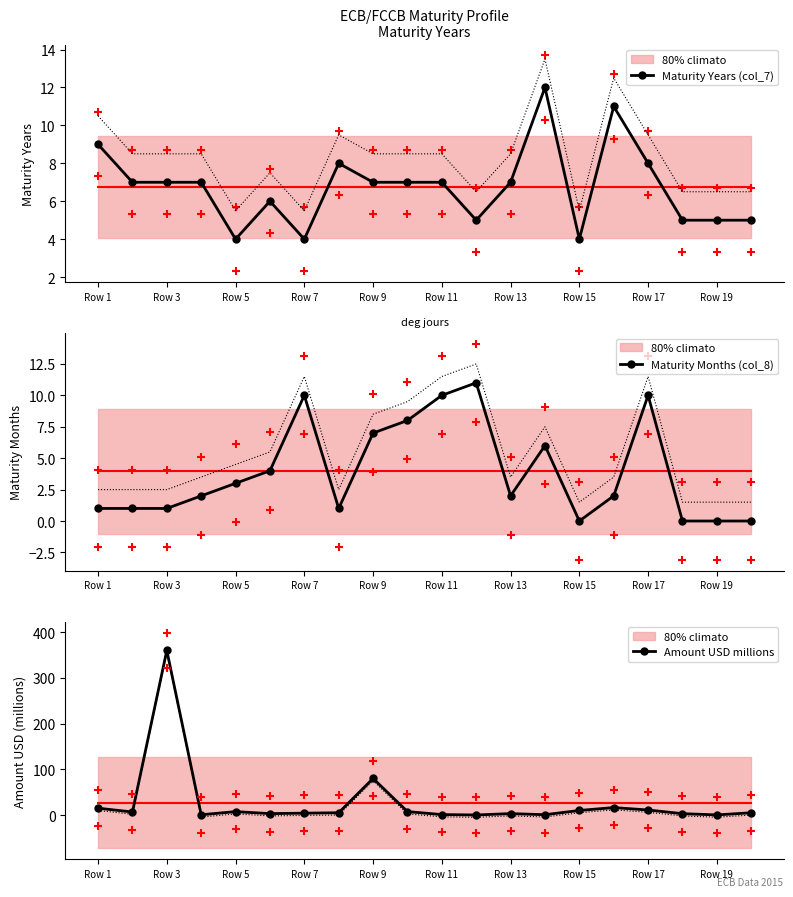

At how many categories does at least one series exceed 105?

1